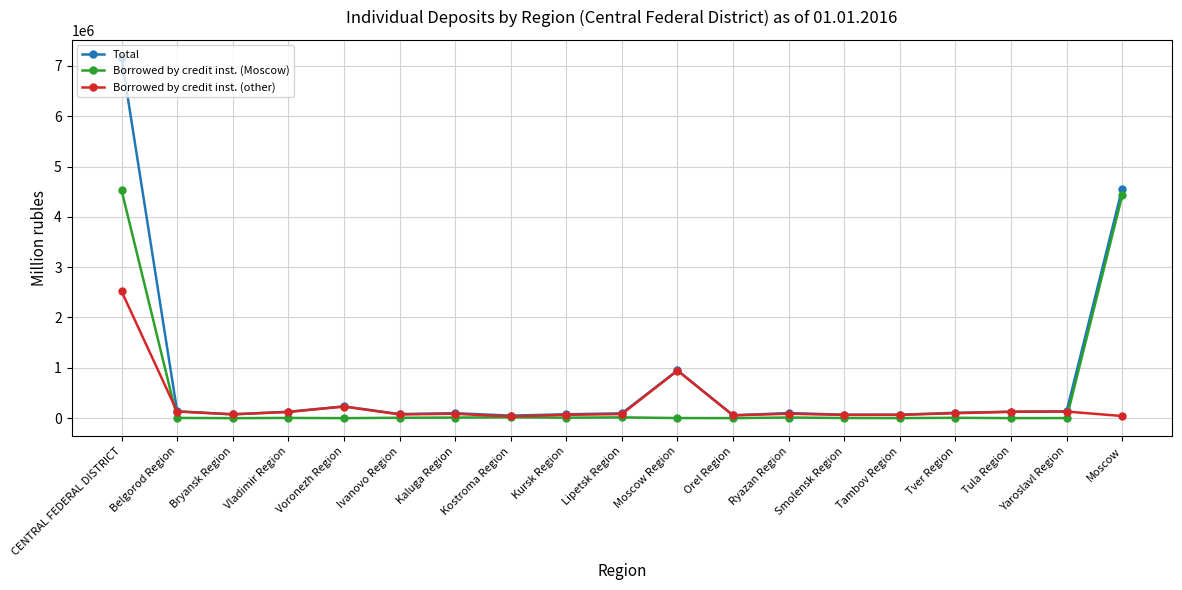

What is the label of the 11th point from the right?

Kursk Region